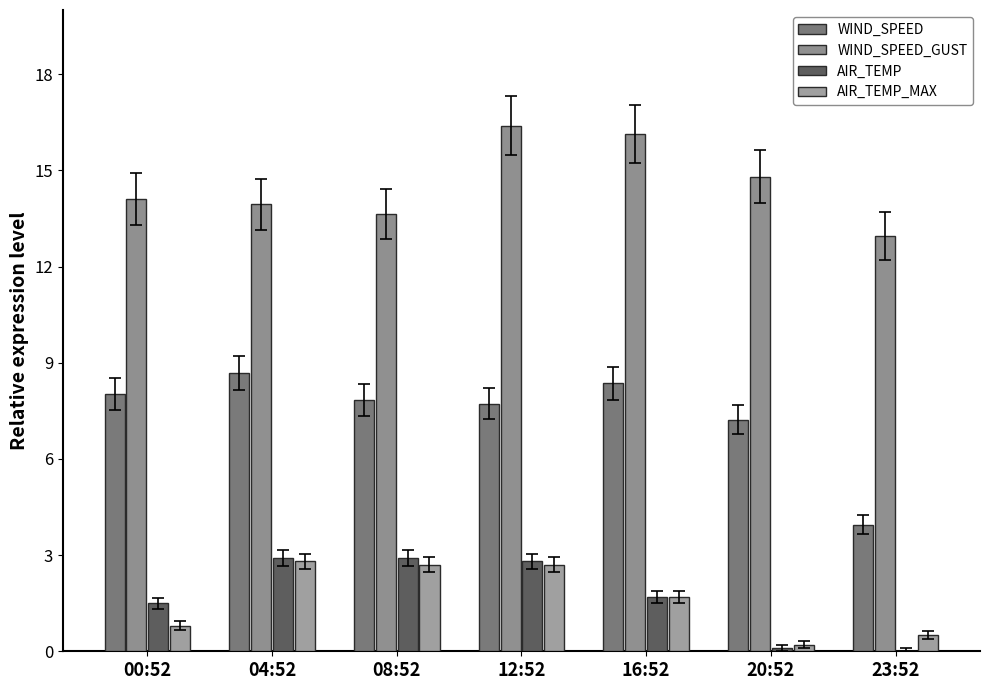

What is the greatest value displayed?

16.4